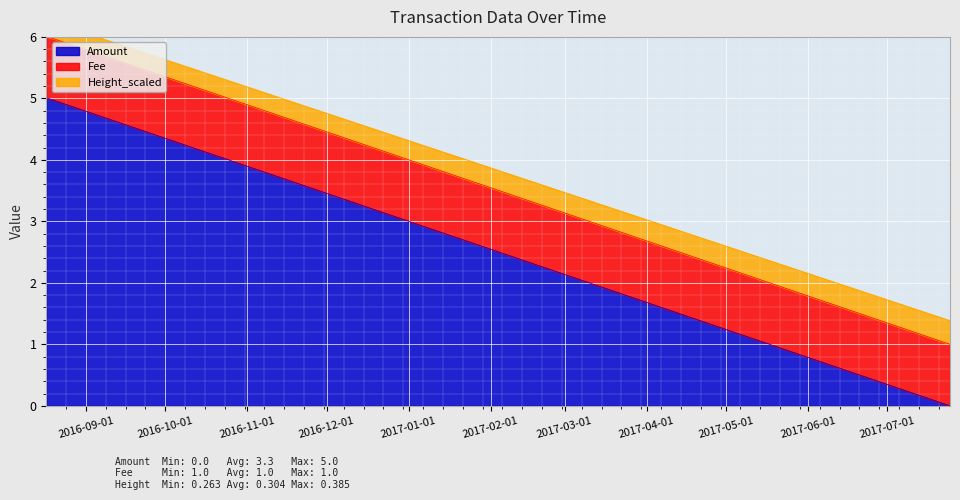

The value of Amount at 2017-07-24 17:57:11 is 0. True or false?

True